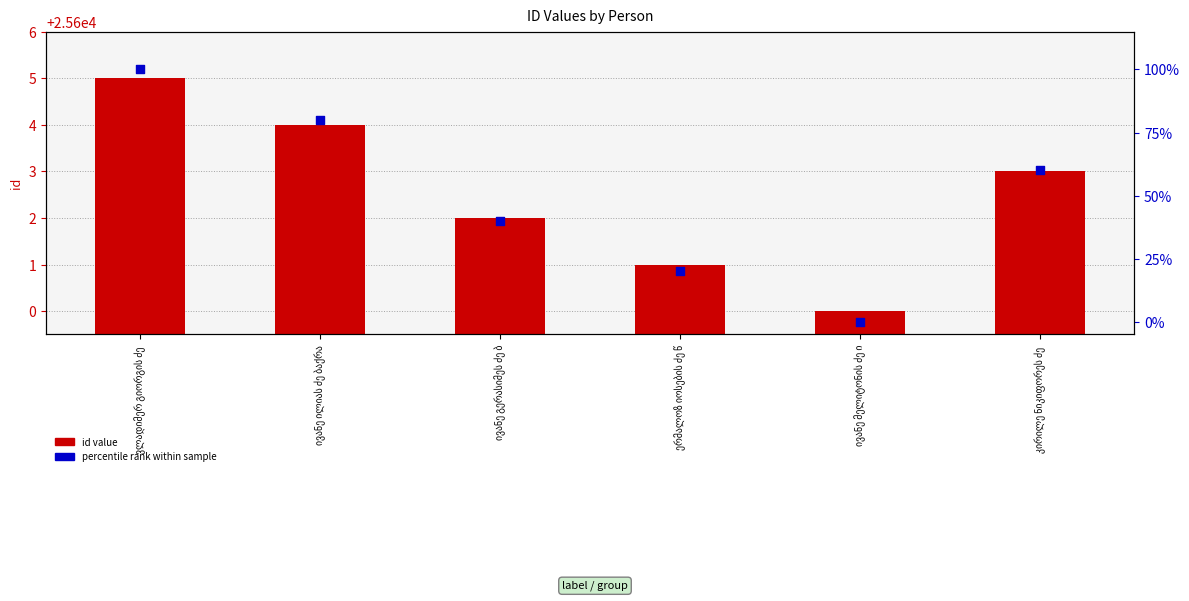

At which category is the sum across all series the highest?

ვლადიმერ გიორგის ძე 